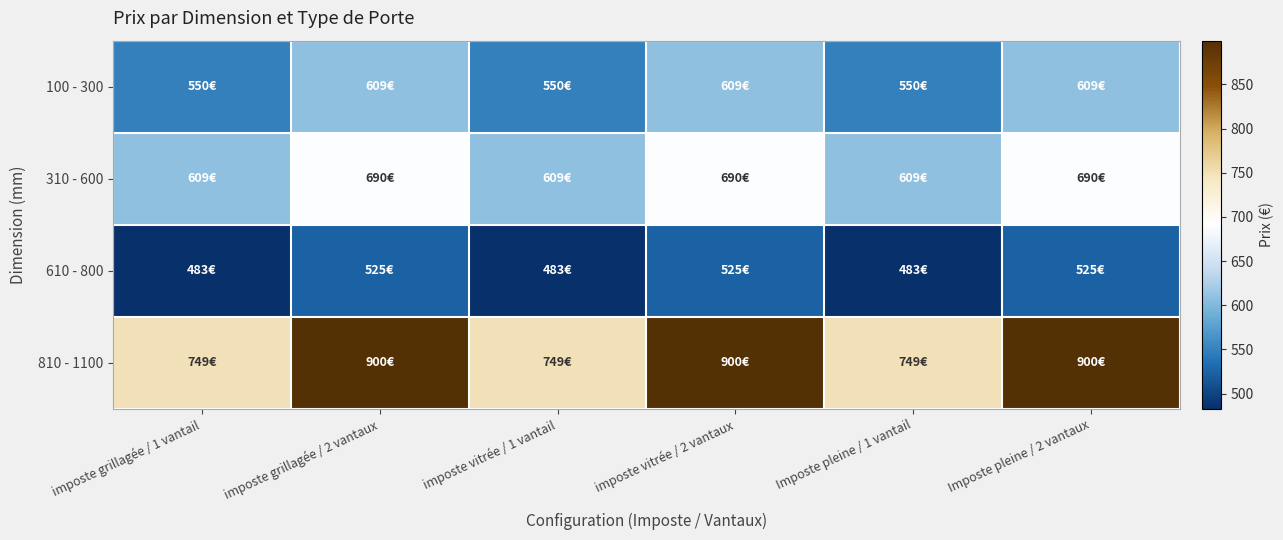

Reading left to right, what are all the values shown in this chart?

100 - 300: imposte grillagée / 1 vantail=549.5	imposte grillagée / 2 vantaux=609.0	imposte vitrée / 1 vantail=549.5	imposte vitrée / 2 vantaux=609.0	Imposte pleine / 1 vantail=549.5	Imposte pleine / 2 vantaux=609.0
310 - 600: imposte grillagée / 1 vantail=609.0	imposte grillagée / 2 vantaux=689.5	imposte vitrée / 1 vantail=609.0	imposte vitrée / 2 vantaux=689.5	Imposte pleine / 1 vantail=609.0	Imposte pleine / 2 vantaux=689.5
610 - 800: imposte grillagée / 1 vantail=483.0	imposte grillagée / 2 vantaux=525.0	imposte vitrée / 1 vantail=483.0	imposte vitrée / 2 vantaux=525.0	Imposte pleine / 1 vantail=483.0	Imposte pleine / 2 vantaux=525.0
810 - 1100: imposte grillagée / 1 vantail=749.0	imposte grillagée / 2 vantaux=899.5	imposte vitrée / 1 vantail=749.0	imposte vitrée / 2 vantaux=899.5	Imposte pleine / 1 vantail=749.0	Imposte pleine / 2 vantaux=899.5